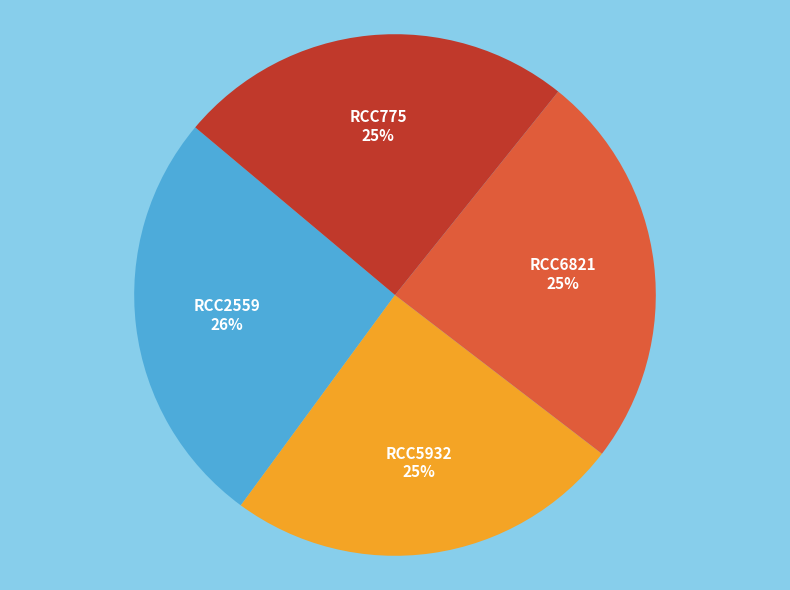

What is the largest slice in the pie chart?

RCC2559